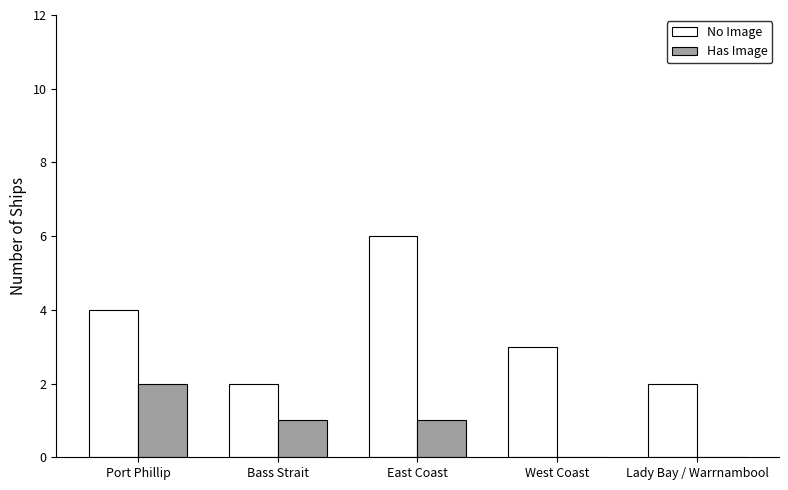

How many groups of bars are there?

5